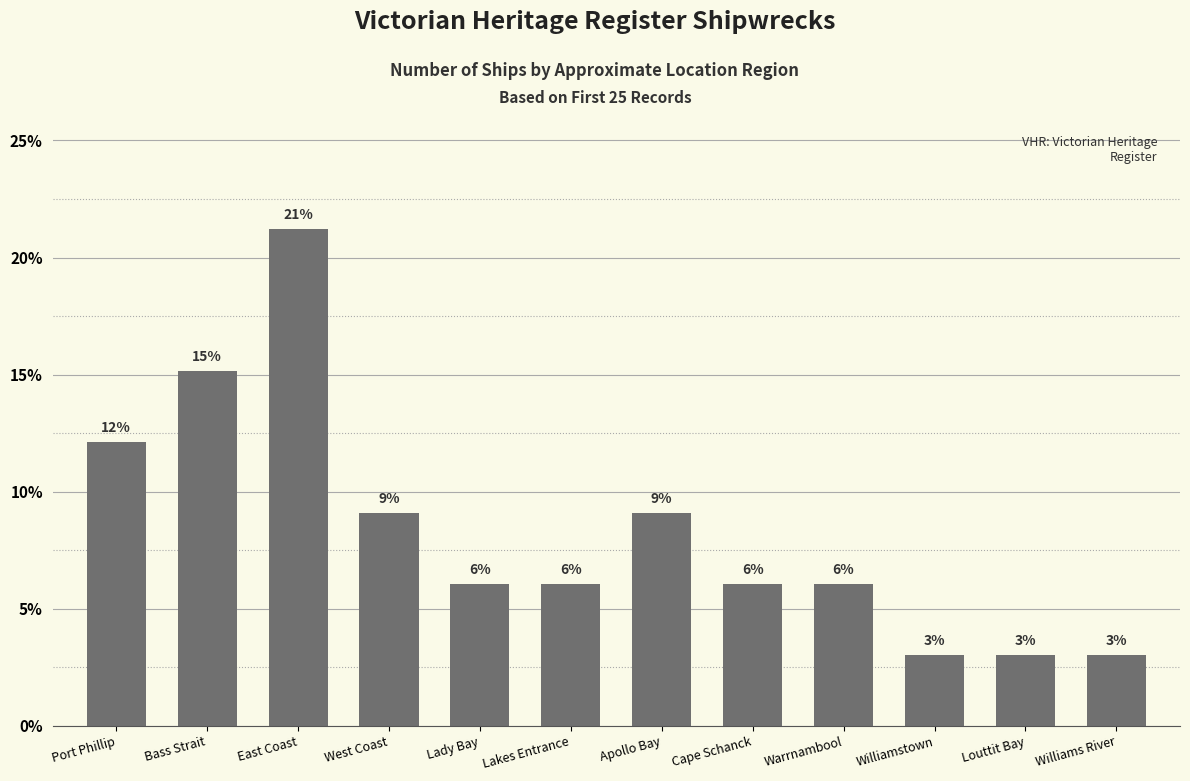

Reading left to right, what are all the values shown in this chart?

Port Phillip=12.1	Bass Strait=15.2	East Coast=21.2	West Coast=9.1	Lady Bay=6.1	Lakes Entrance=6.1	Apollo Bay=9.1	Cape Schanck=6.1	Warrnambool=6.1	Williamstown=3.0	Louttit Bay=3.0	Williams River=3.0